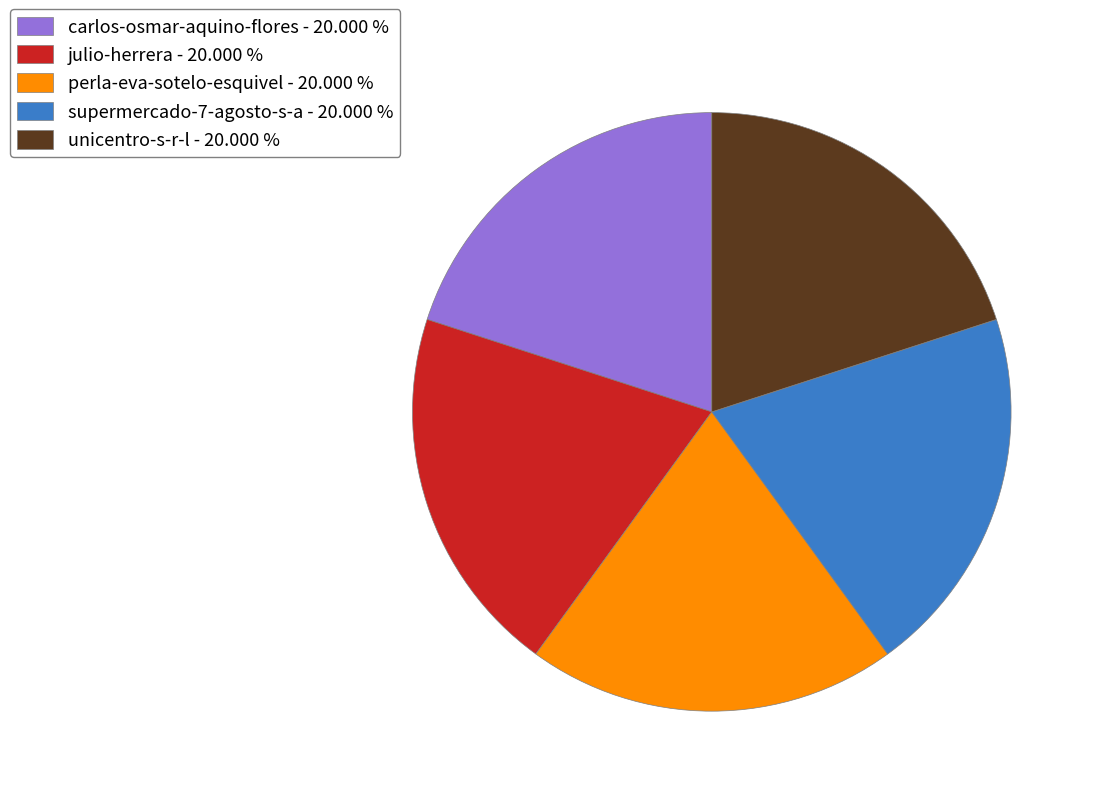

Does any single category account for the majority?

No